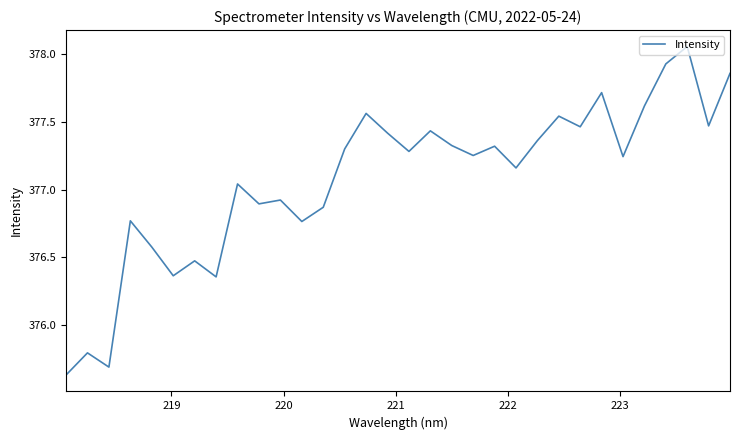

What is the difference between the maximum and minimum values?

2.4